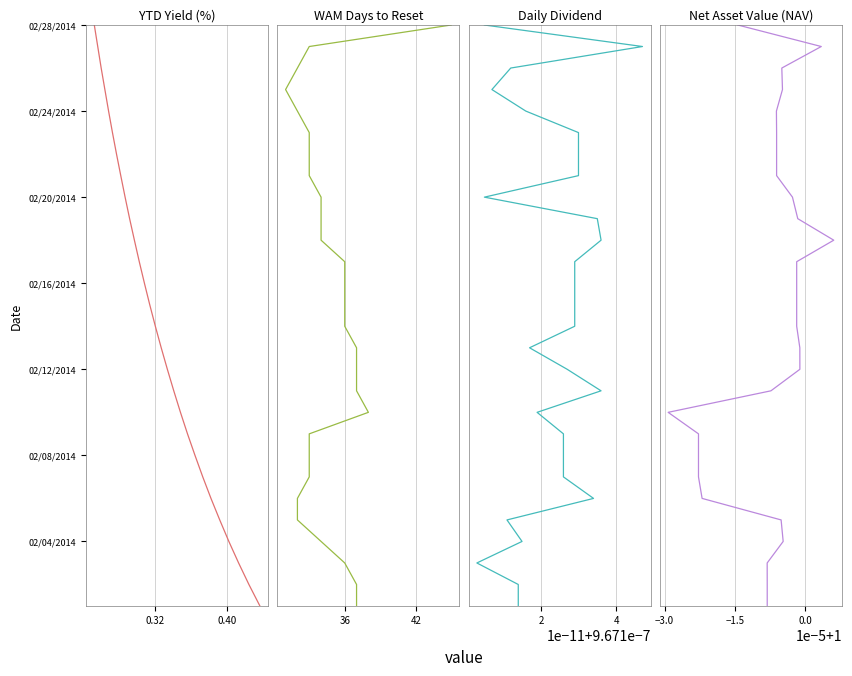

True or false: WAM Days to Reset and YTD Yield (%) intersect in this chart.

False